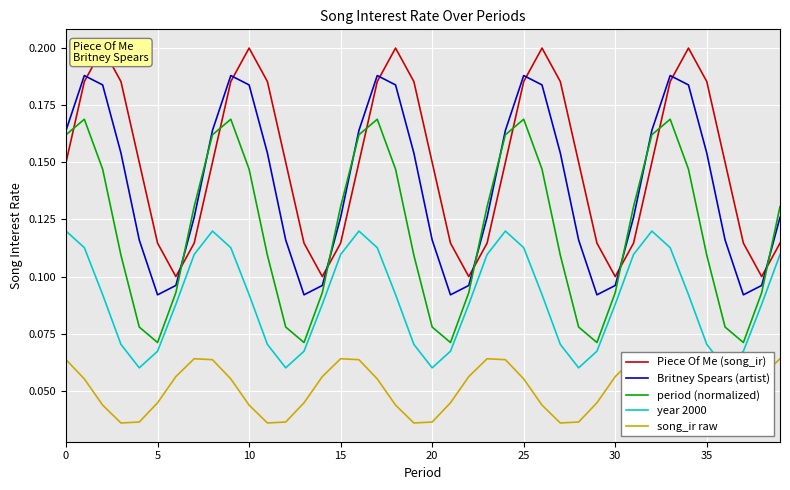

True or false: period (normalized) and year 2000 intersect in this chart.

False